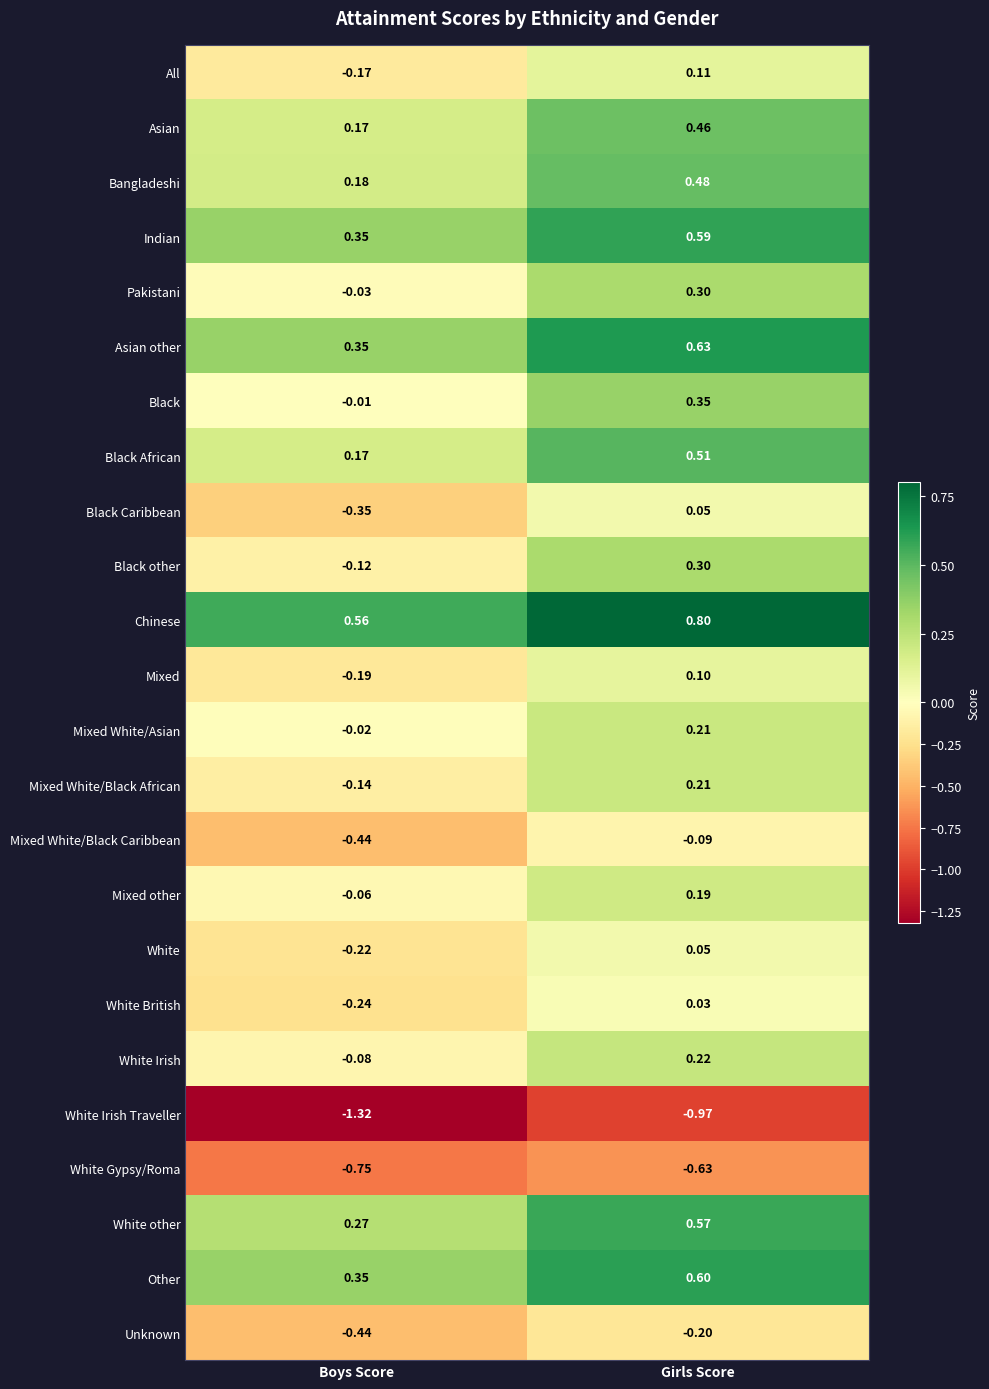

Which category has the lowest value in the Black series?

Boys Score